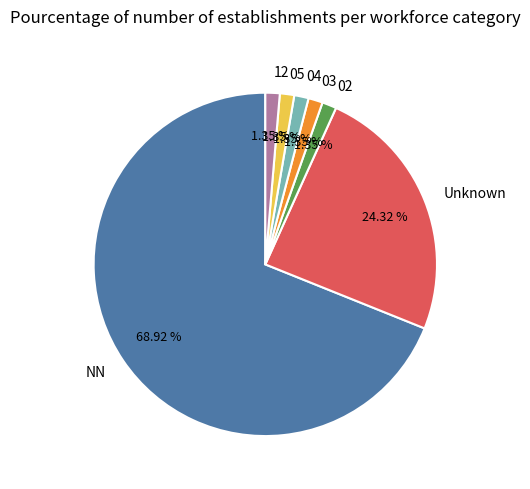

What is the largest slice in the pie chart?

NN